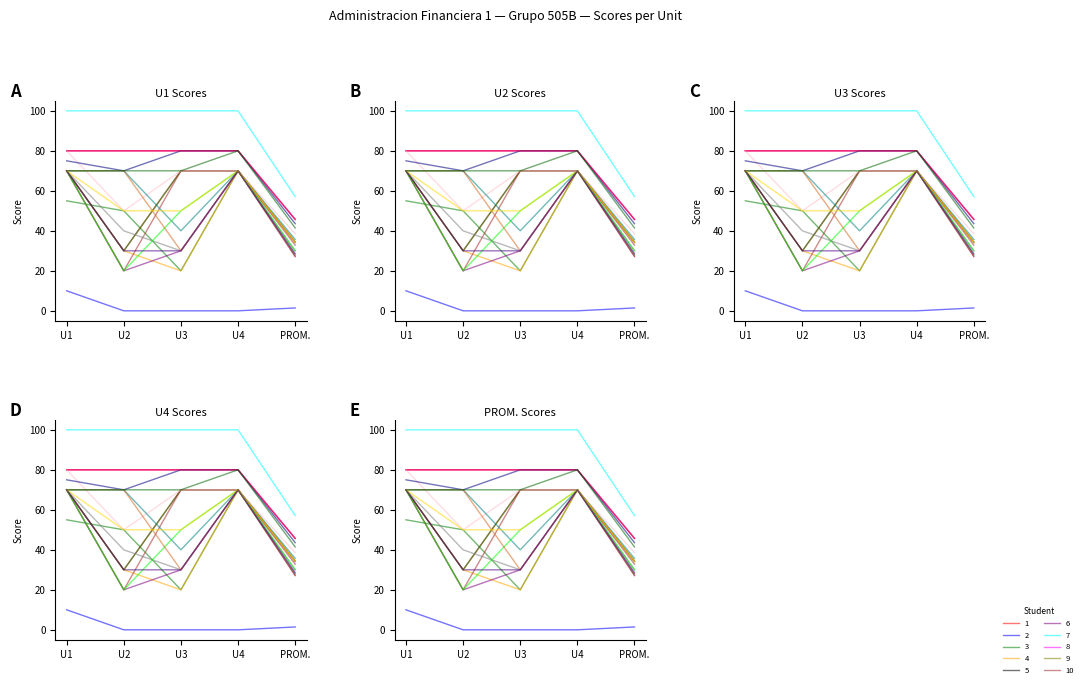

How many times do U3 and U1 cross each other?

2